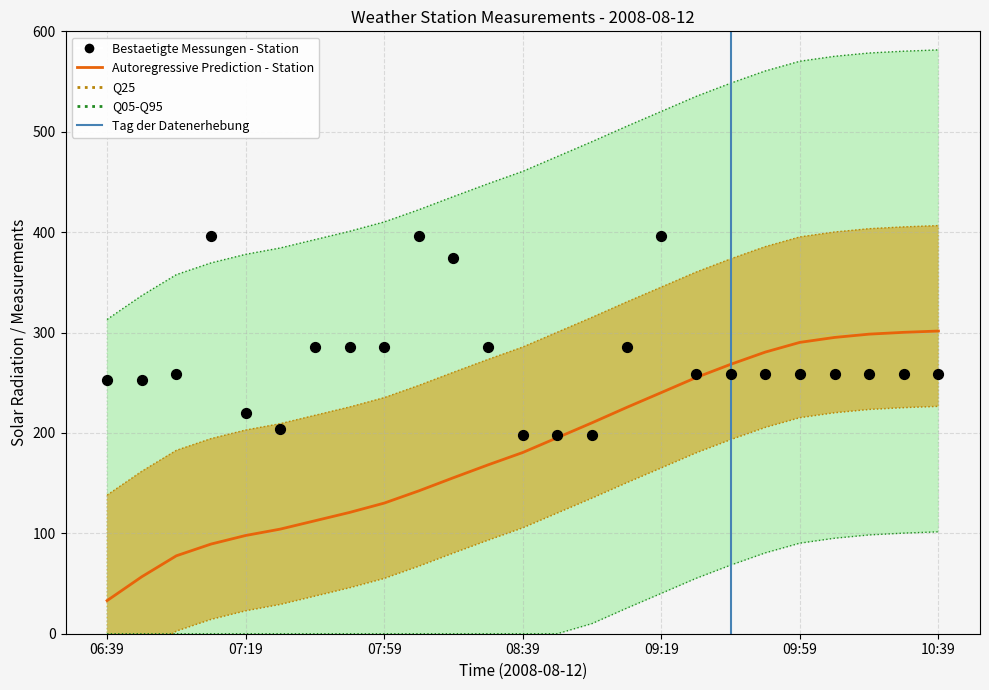

Is the value of RH at 07:59 greater than the value of SR at 07:29?

Yes